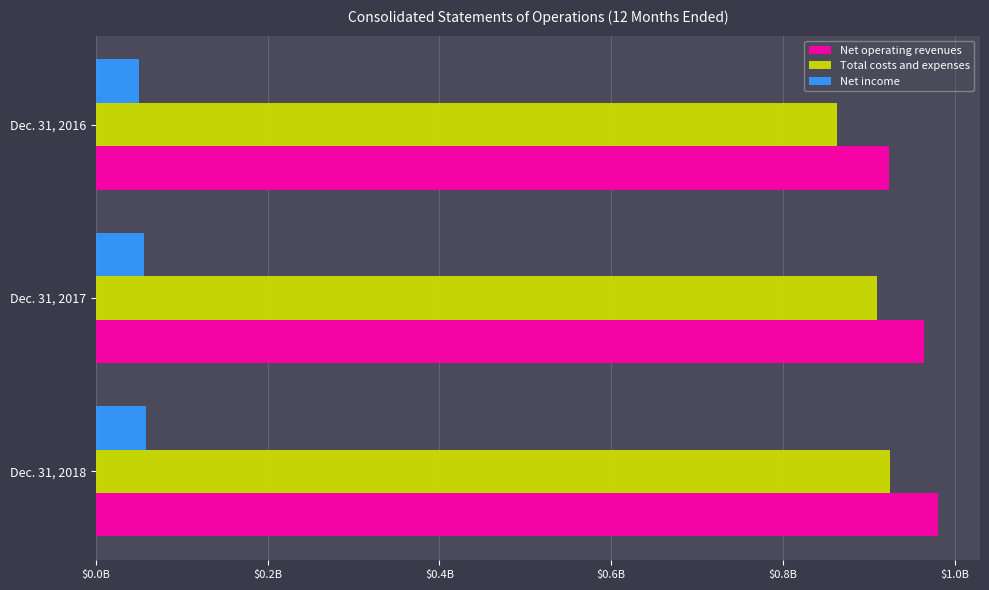

Reading left to right, transcribe all the data shown in this chart.

Net operating revenues: 980349000	963895000	923580000
Total costs and expenses: 924273000	909785000	863038000
Net income: 58699000	55682000	50538000